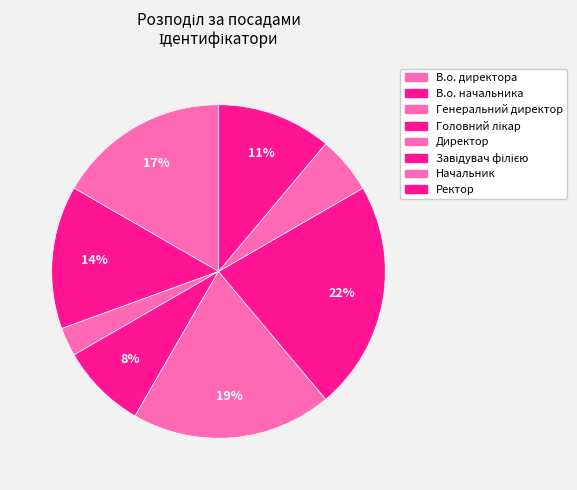

Is there any slice that represents more than half of the pie?

No